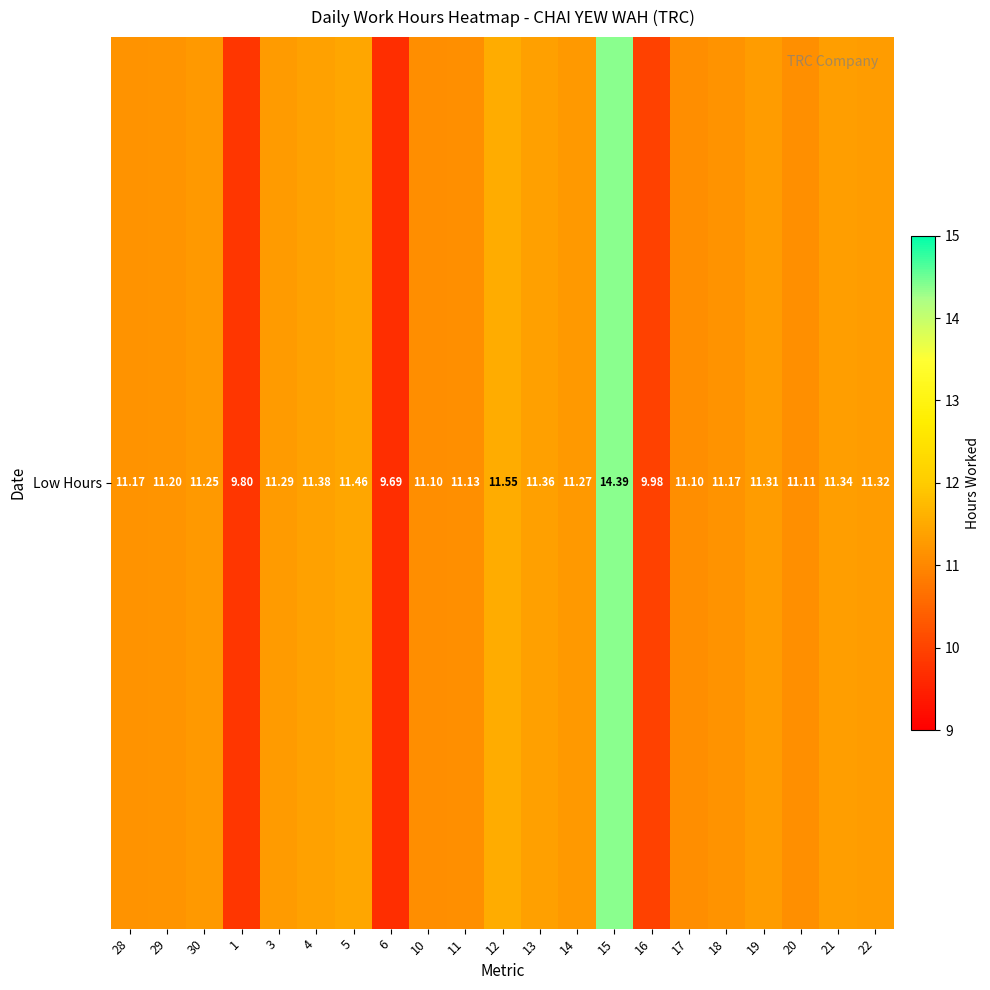

List the labels in order of value, largest first.

15, 12, 5, 4, 13, 21, 22, 19, 3, 14, 30, 29, 28, 18, 11, 20, 10, 17, 16, 1, 6